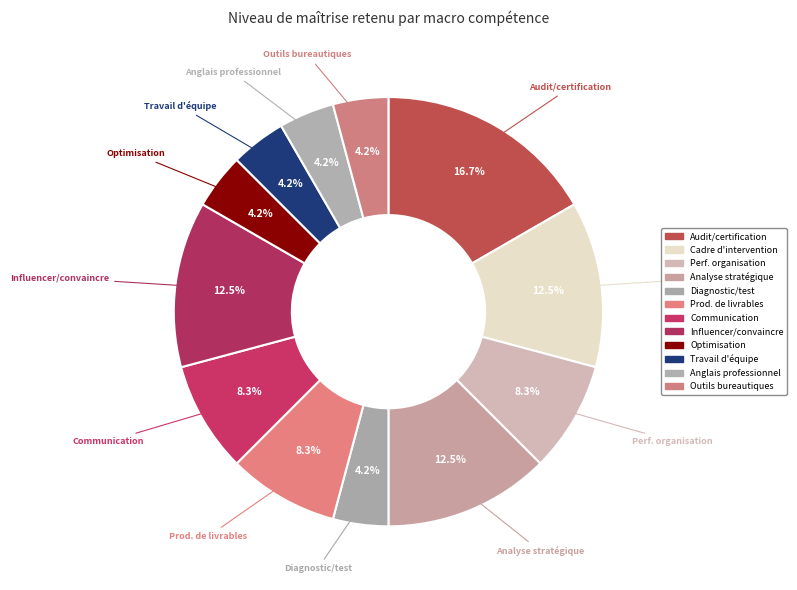

Does any single category account for the majority?

No